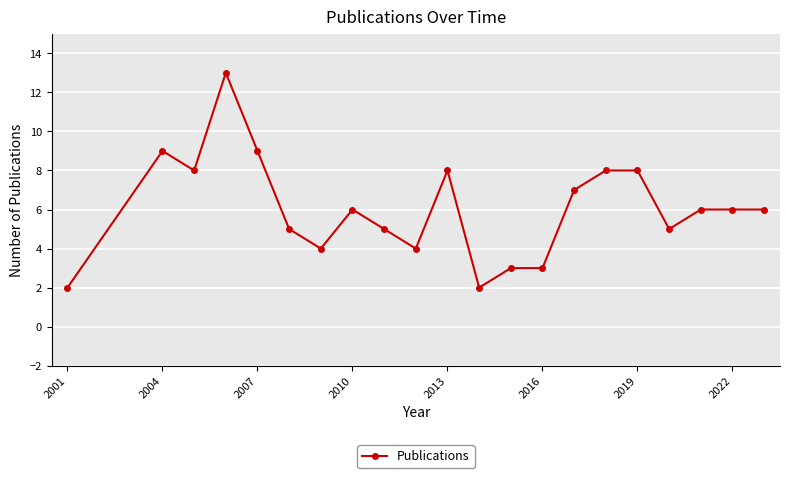

What is the maximum value shown in the chart?

13